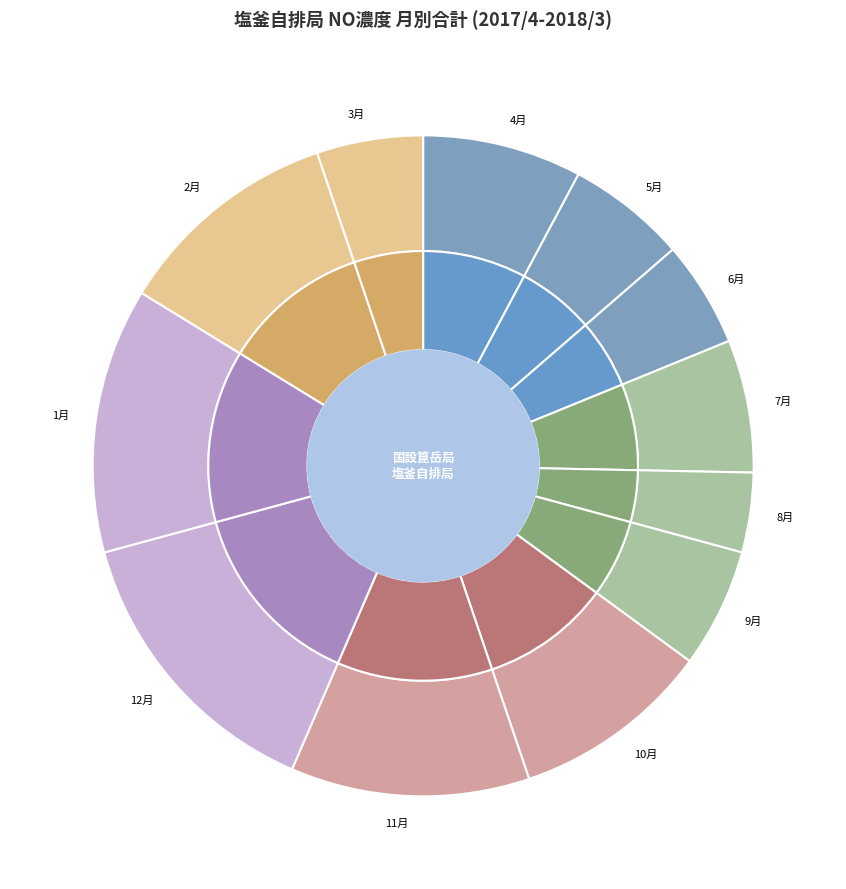

True or false: 10月 accounts for 20% of the total.

False